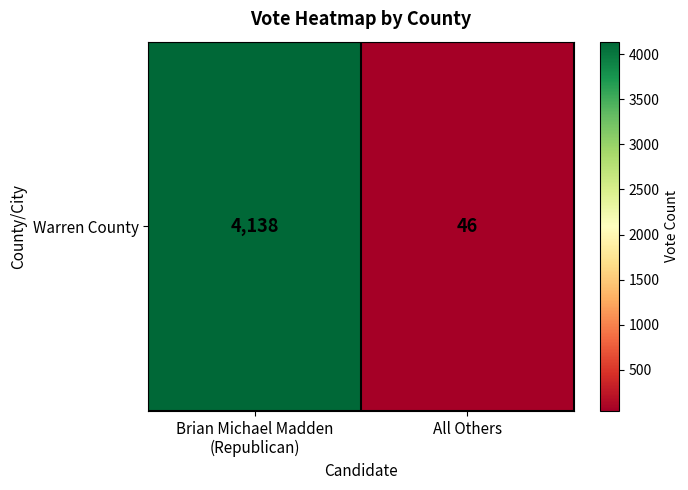

How many values are below 4138?

1